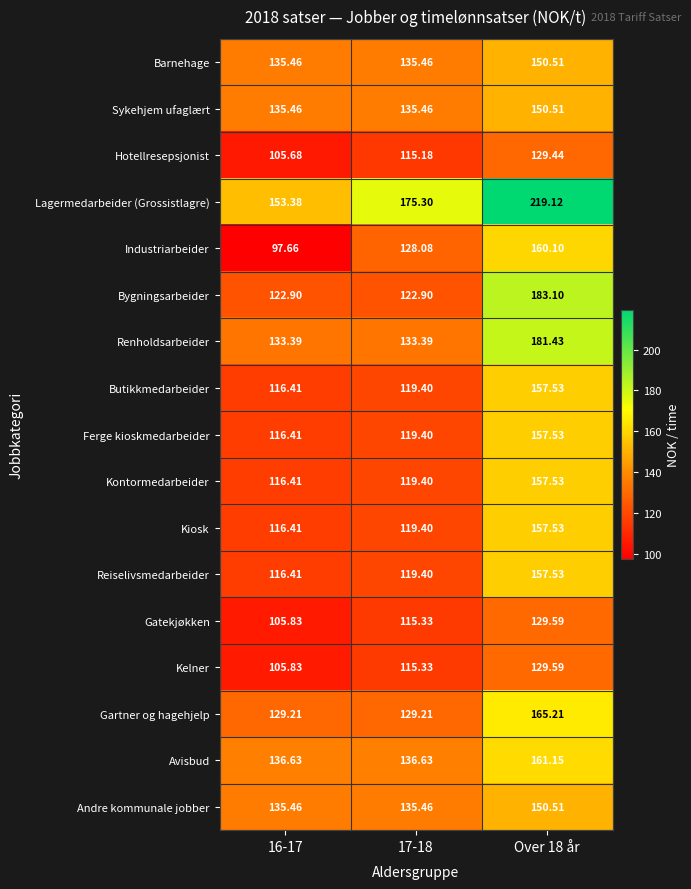

Which series has the largest total across all categories?

Lagermedarbeider (Grossistlagre)